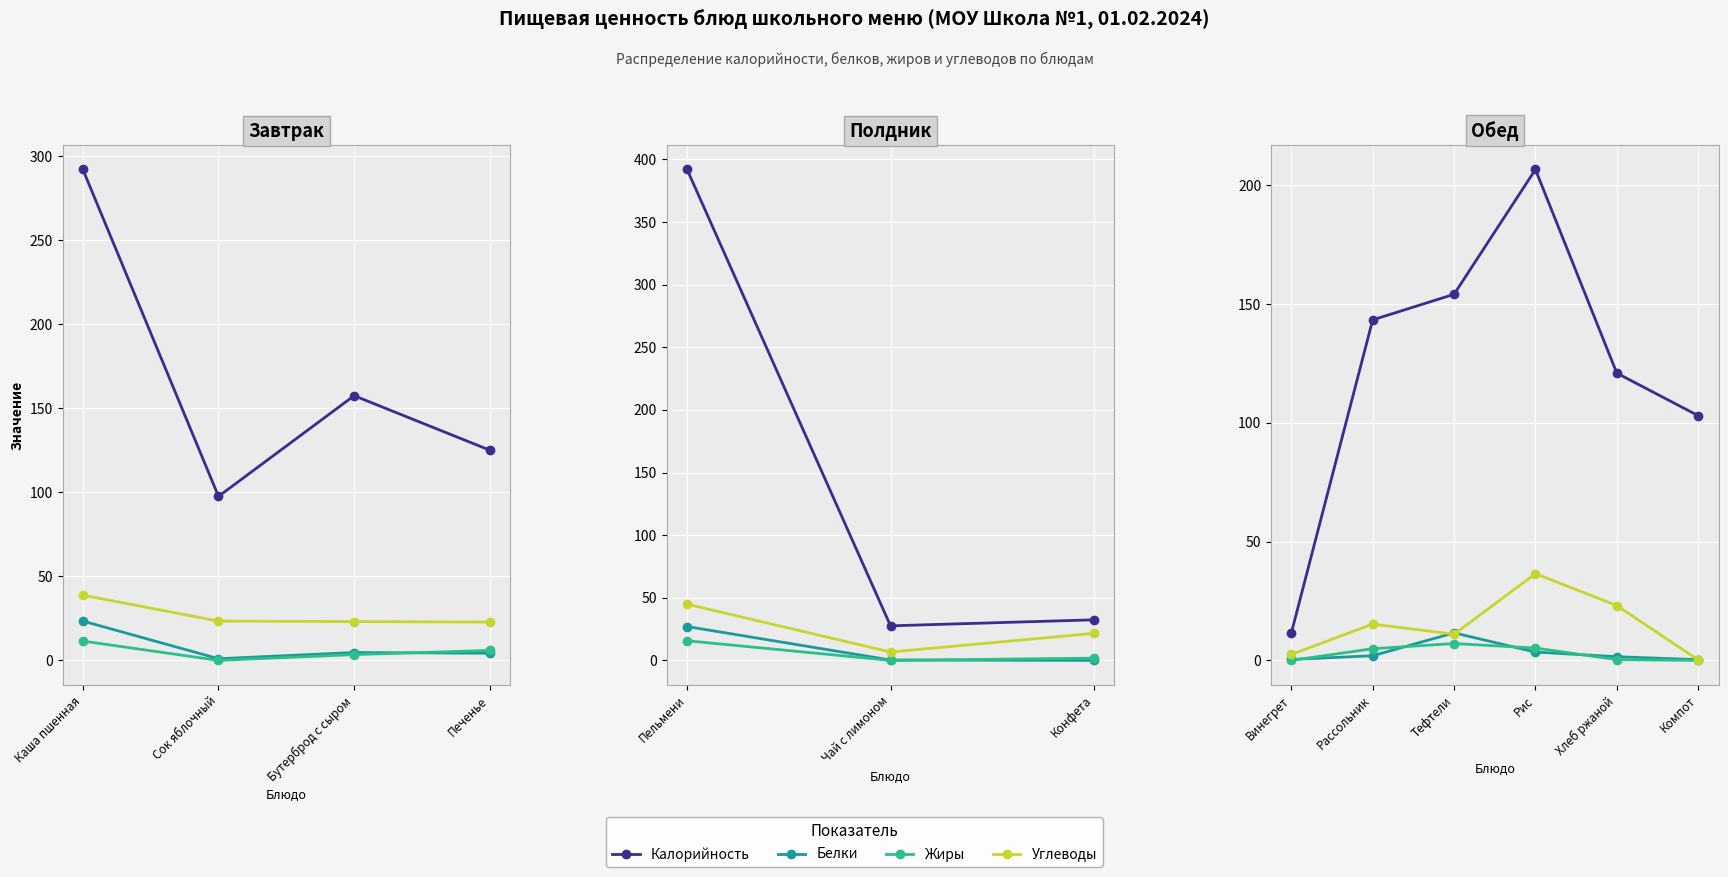

At Рис, list the series in order from largest to smallest.

Калорийность, Углеводы, Жиры, Белки